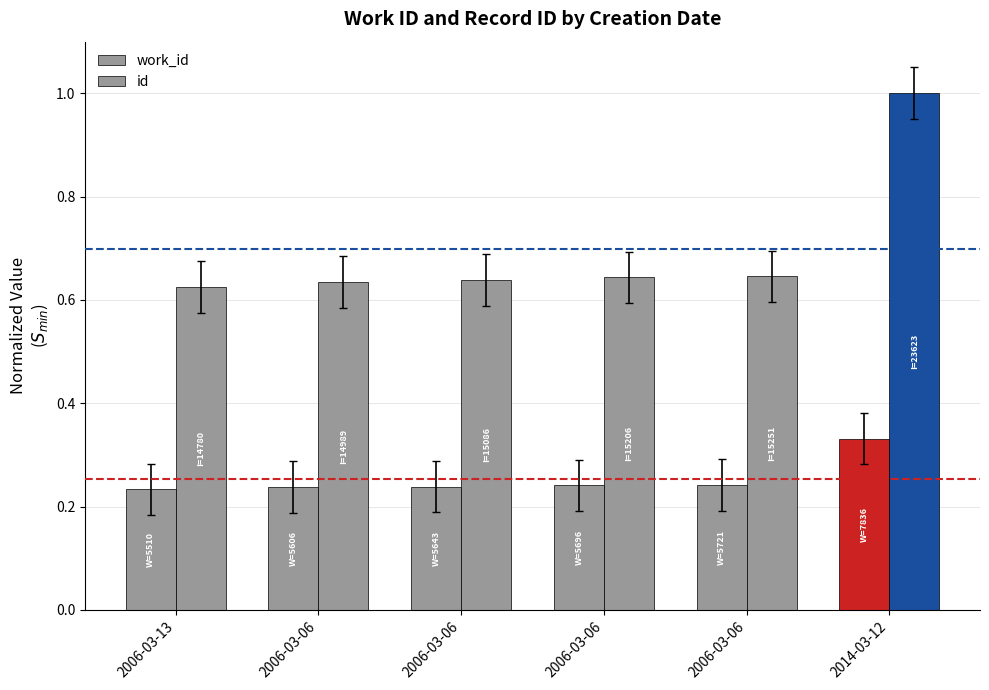

At which category does the chart reach its peak across all series?

2014-03-12